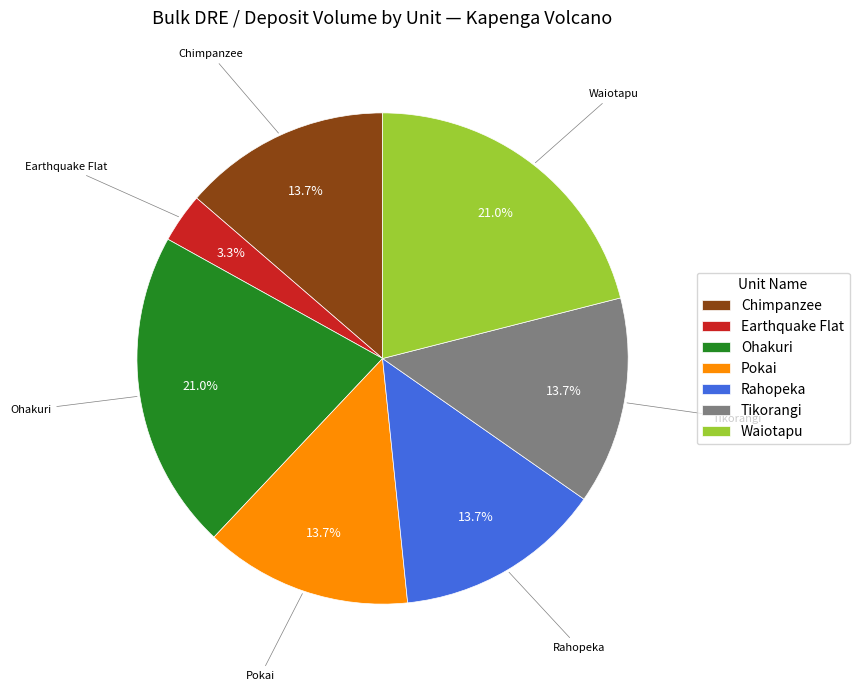

True or false: Waiotapu accounts for 11% of the total.

False